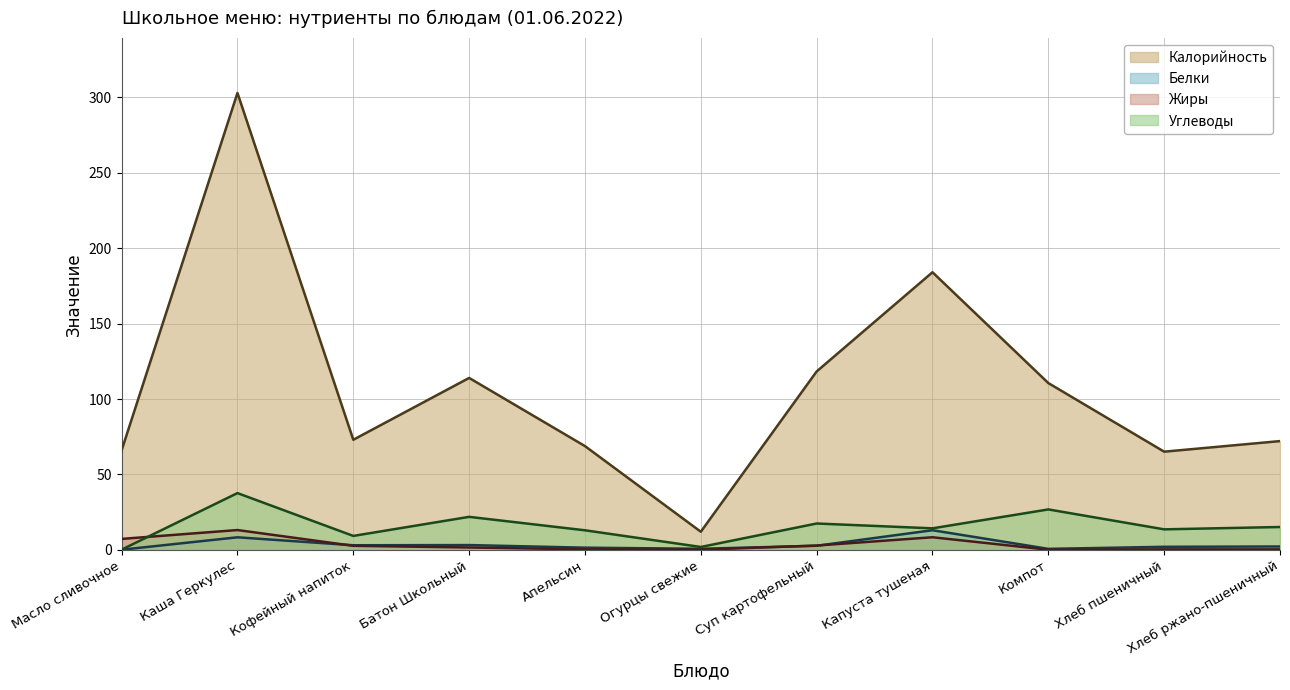

Rank the series by their maximum value, from lowest to highest.

Белки, Жиры, Углеводы, Калорийность